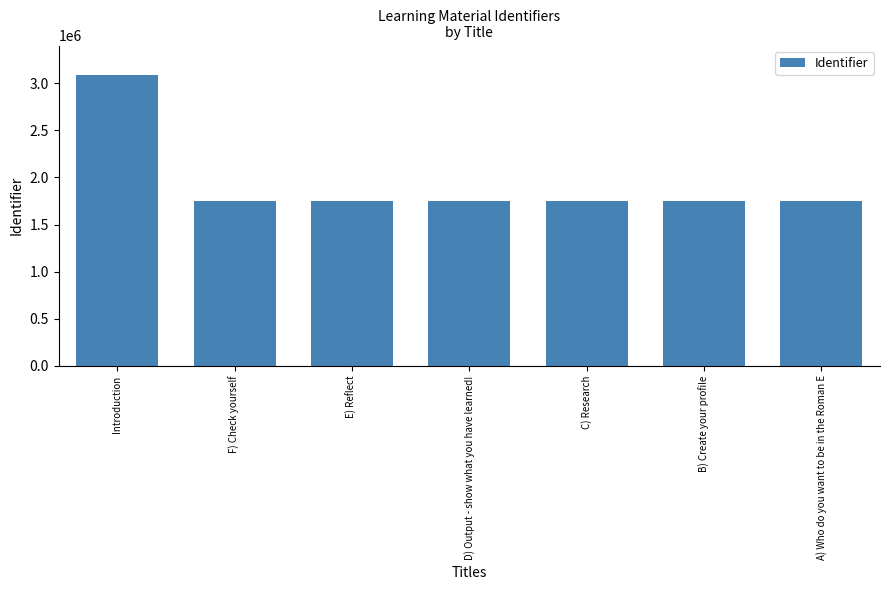

What value does the data have at F) Check yourself?

1745885